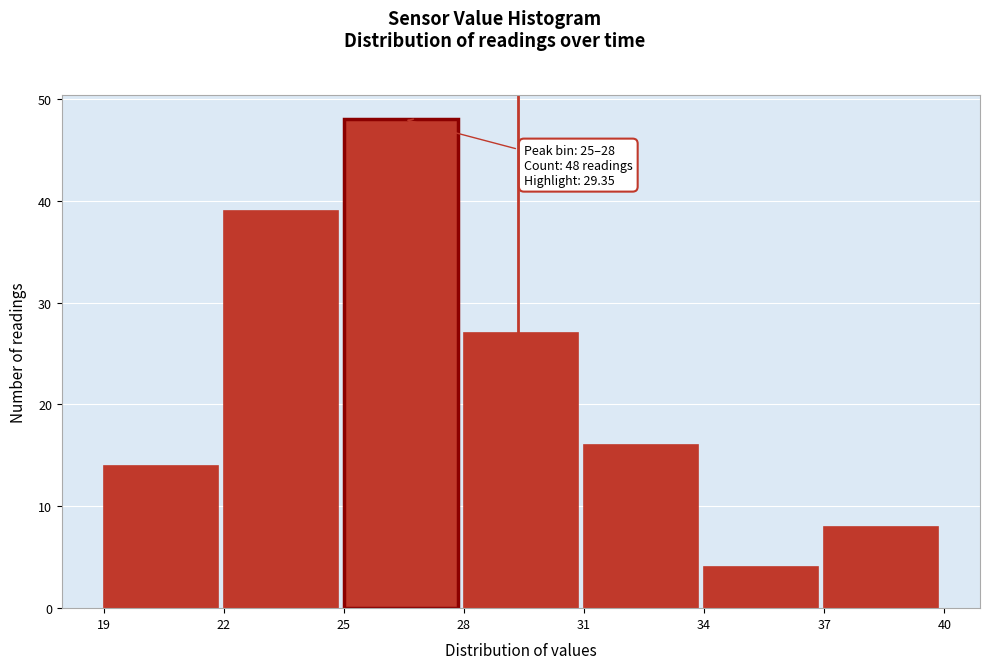

Over which range of the x-axis is the bar tallest?

25 to 28